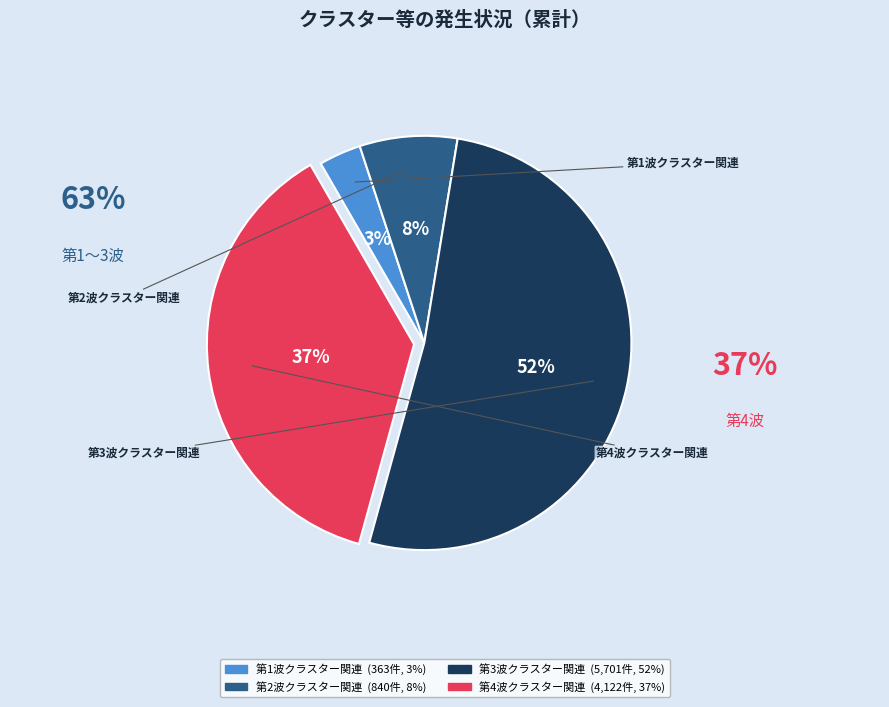

Approximately how many times larger is the value at 第1波クラスター関連 compared to 第2波クラスター関連?

0.4